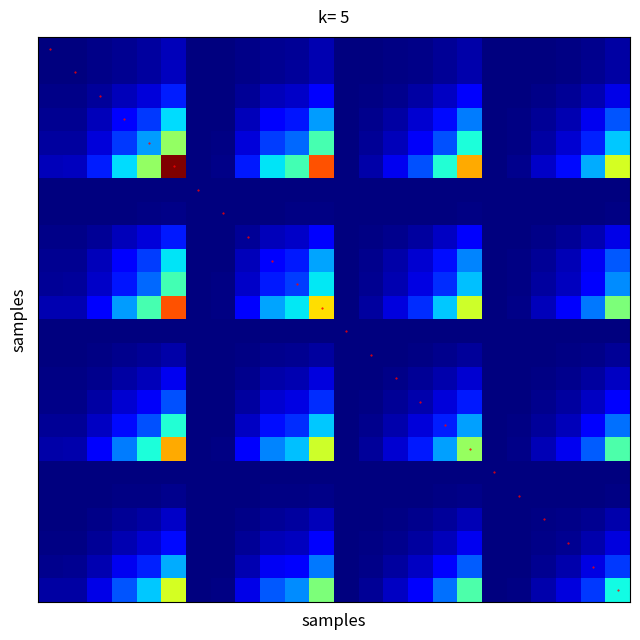

Which label corresponds to the smallest value in the chart?

18